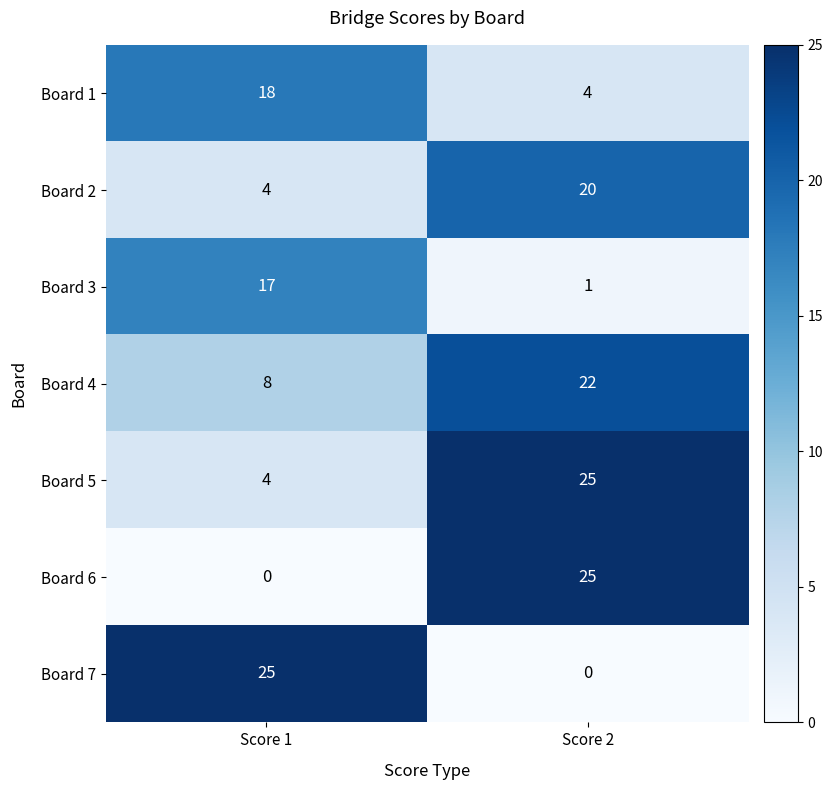

What is the maximum value for Board 1?

18